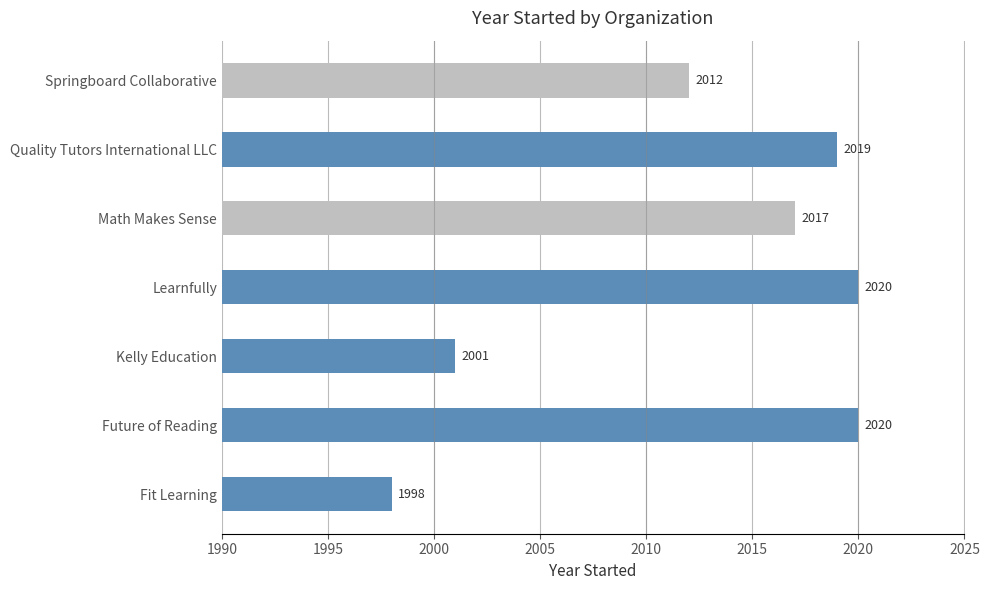

Is it true that the value at Learnfully is 2020?

True